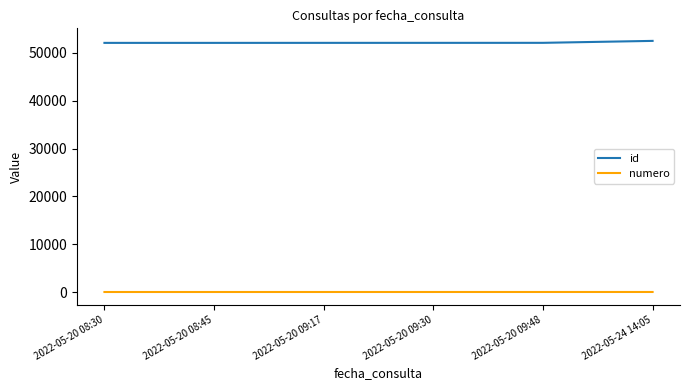

What is the difference between the numero values at 2022-05-20 08:45 and 2022-05-20 09:48?

3